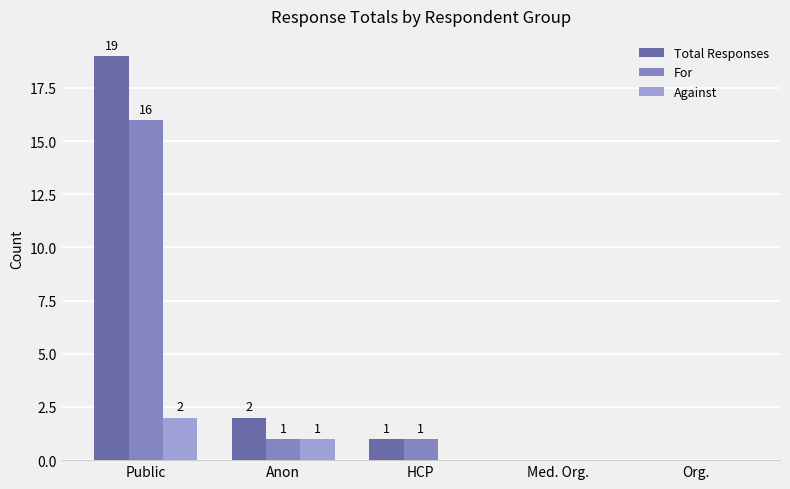

Which category has the highest value in the For series?

Public